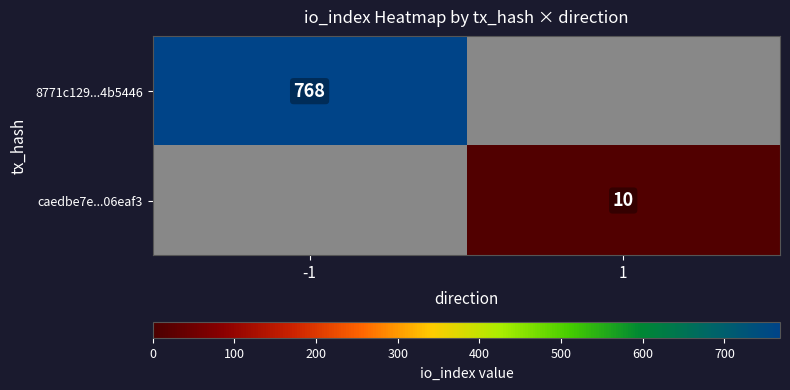

True or false: 8771c129...4b5446 has a value of 360 at -1.

False